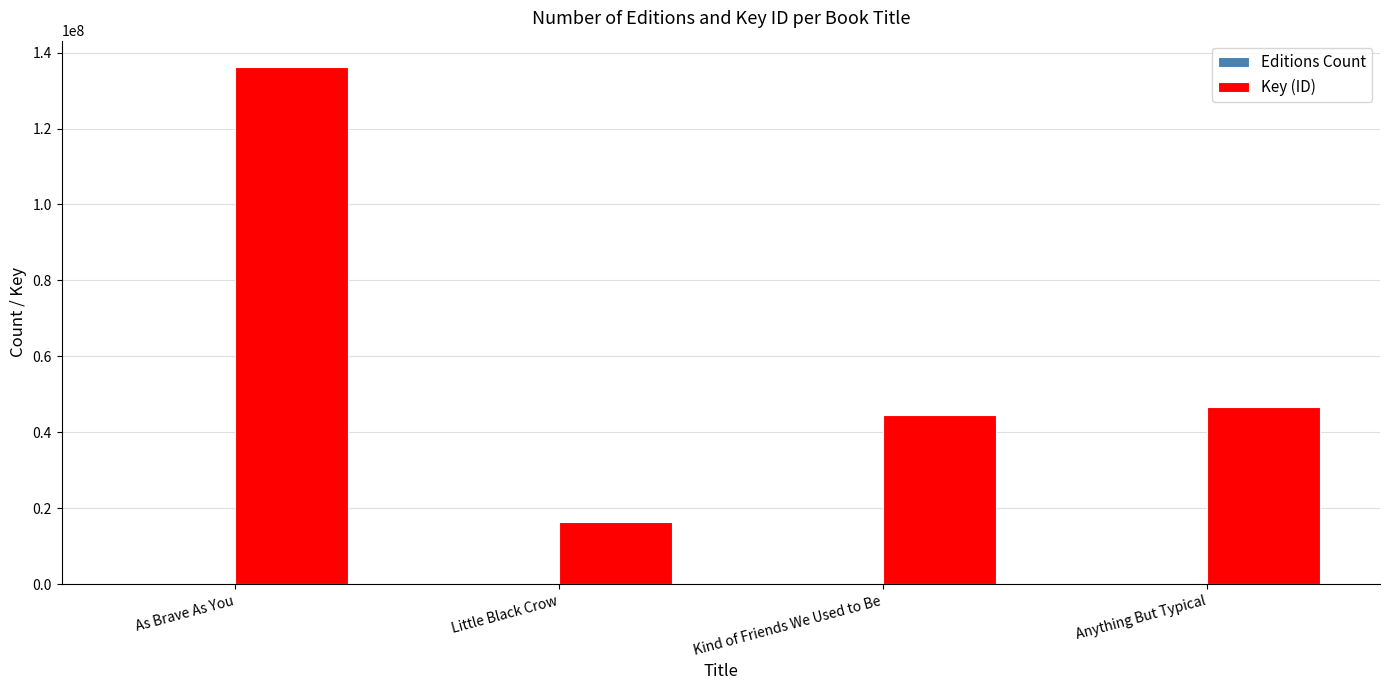

Count the number of categories in the chart.

4